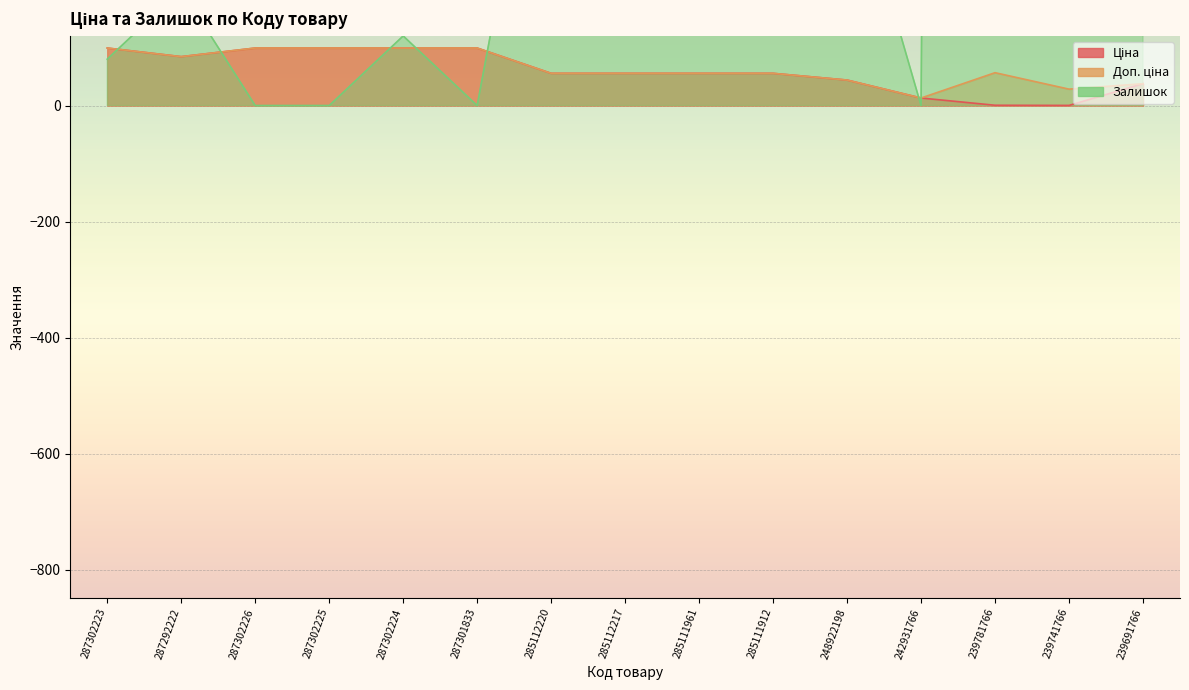

After their last crossing, which series has the higher values: Доп. ціна or Залишок?

Залишок